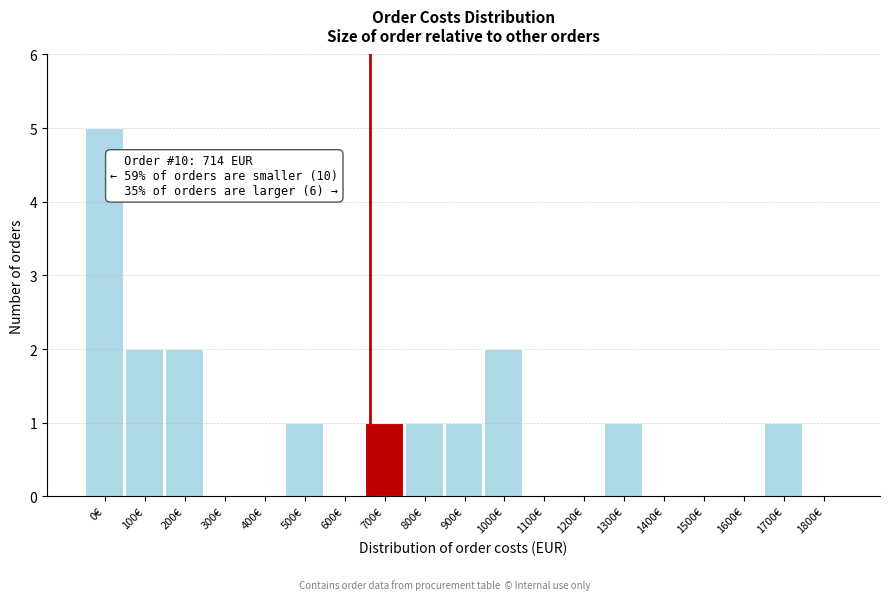

Reading right to left, list all the values displayed in this chart.

1800€=0	1700€=1	1600€=0	1500€=0	1400€=0	1300€=1	1200€=0	1100€=0	1000€=2	900€=1	800€=1	700€=1	600€=0	500€=1	400€=0	300€=0	200€=2	100€=2	0€=5